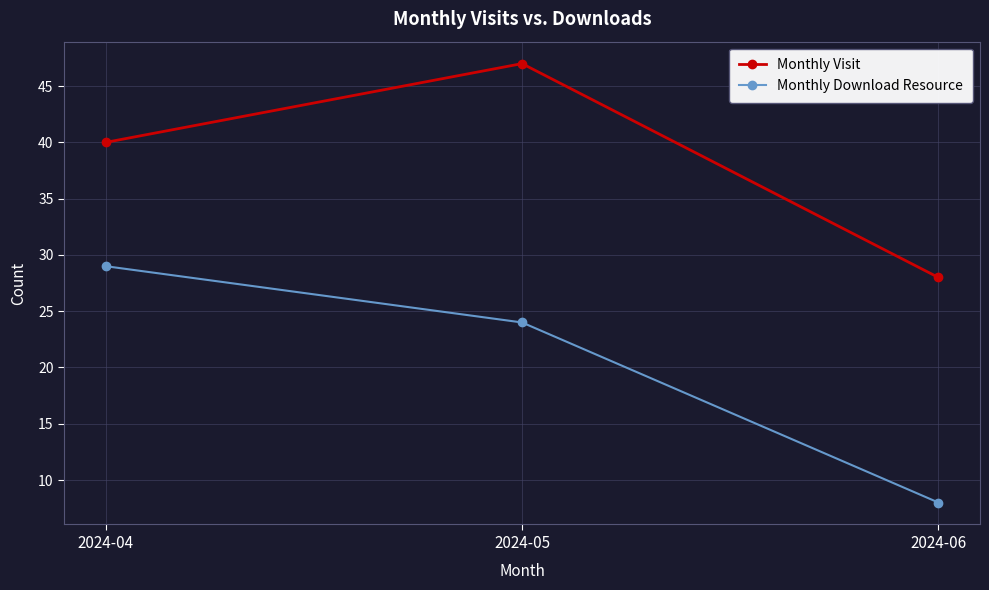

How many data points in Monthly Download Resource are less than 24?

1